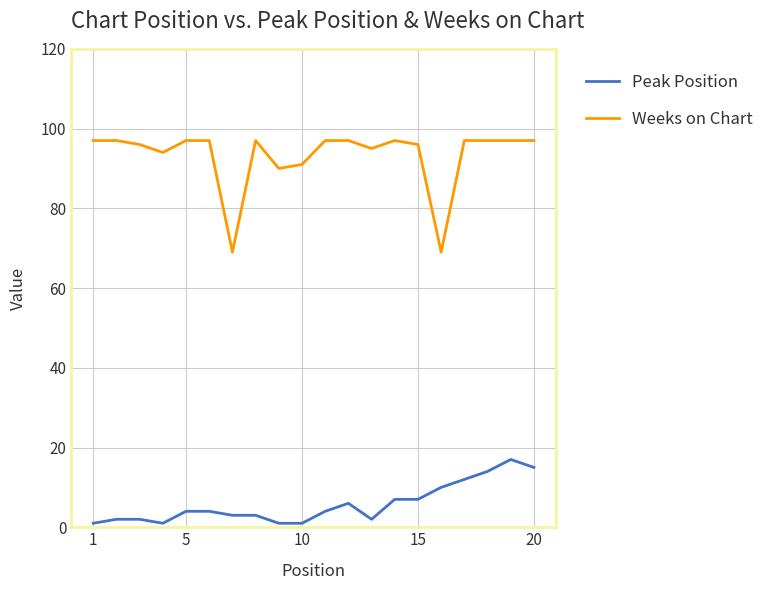

True or false: Weeks on Chart and Peak Position cross at least once.

False